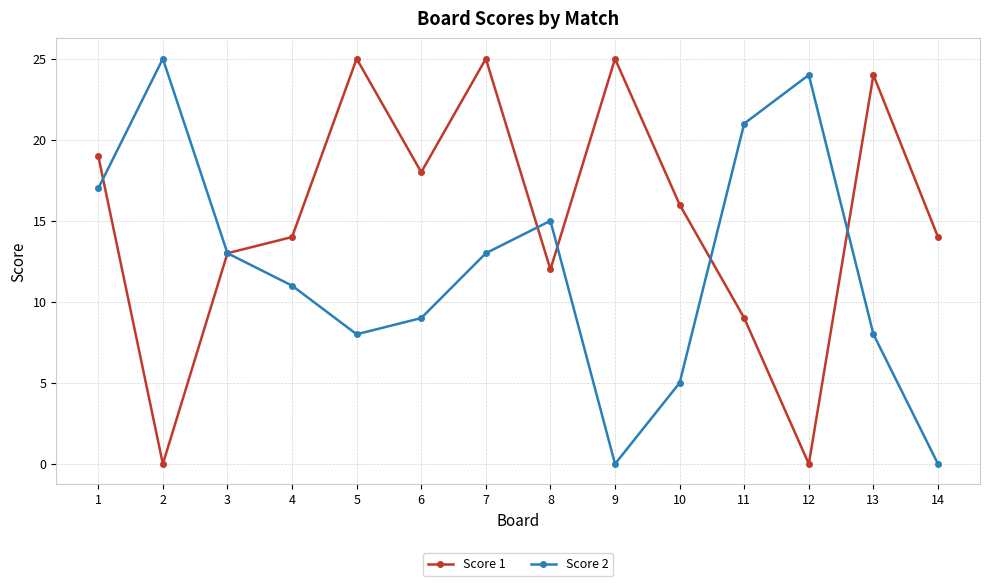

At which category is the sum across all series the highest?

7